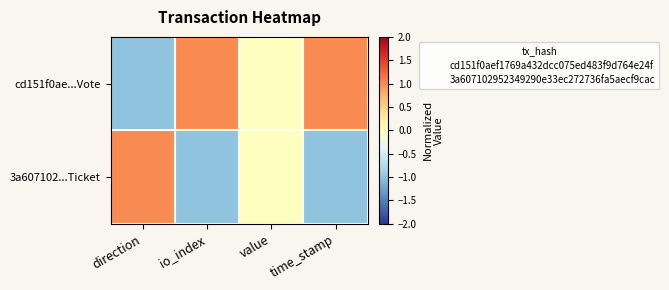

At time_stamp, list the series in order from largest to smallest.

cd151f0ae...Vote, 3a607102...Ticket